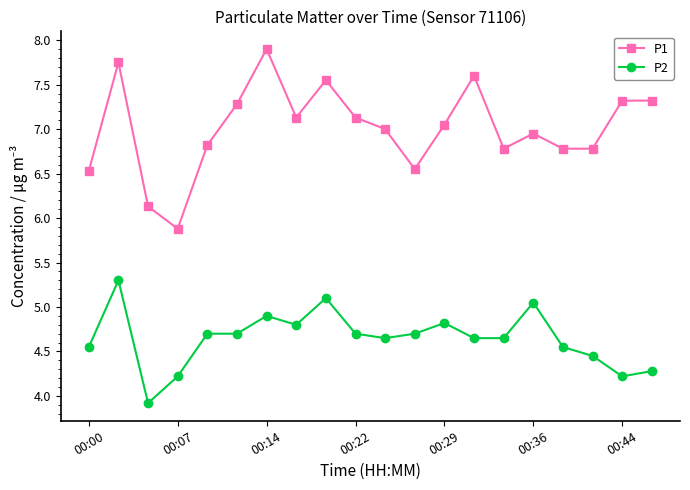

How many lines are shown in the chart?

2